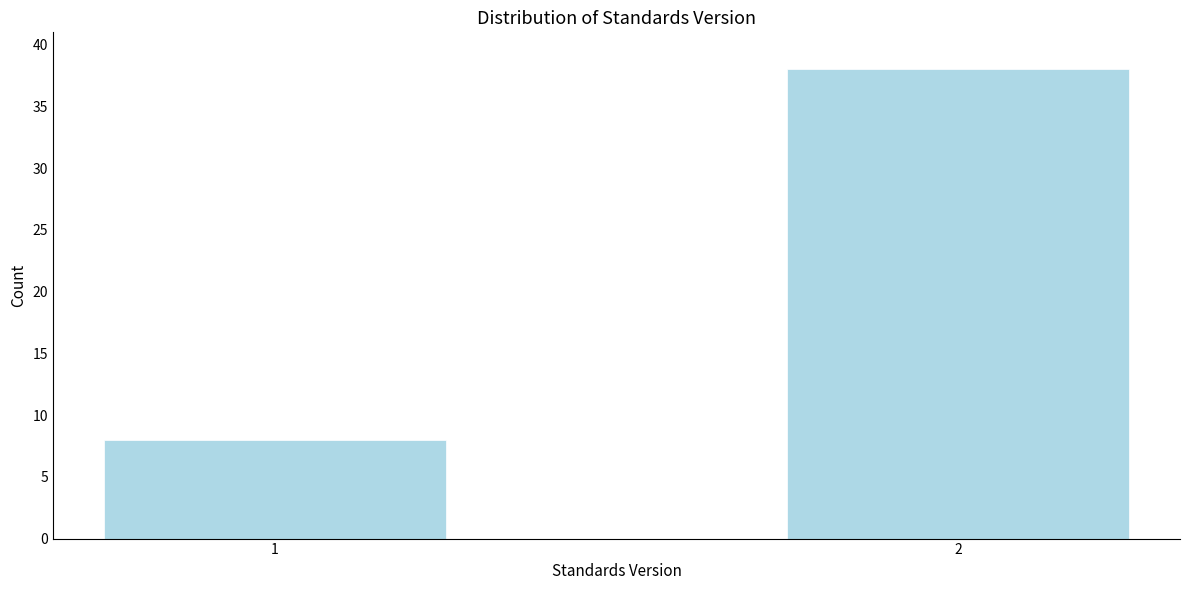

Reading right to left, list all the values displayed in this chart.

38	8